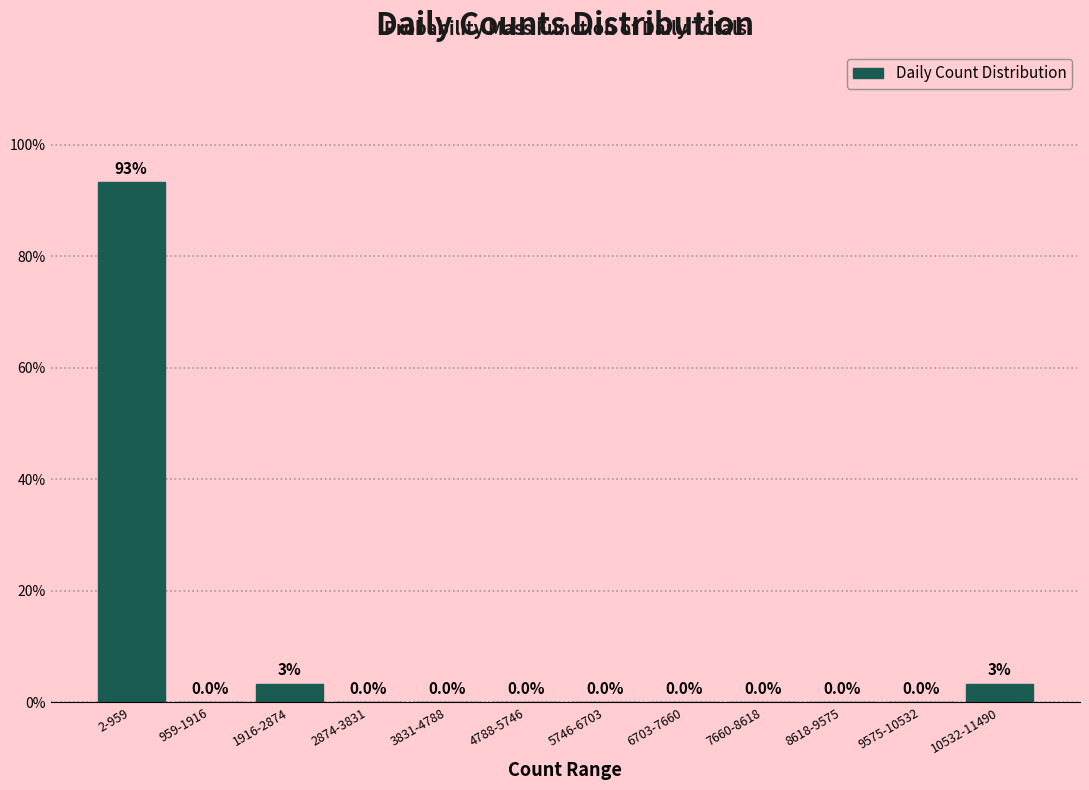

What is the maximum value shown in the chart?

93.3